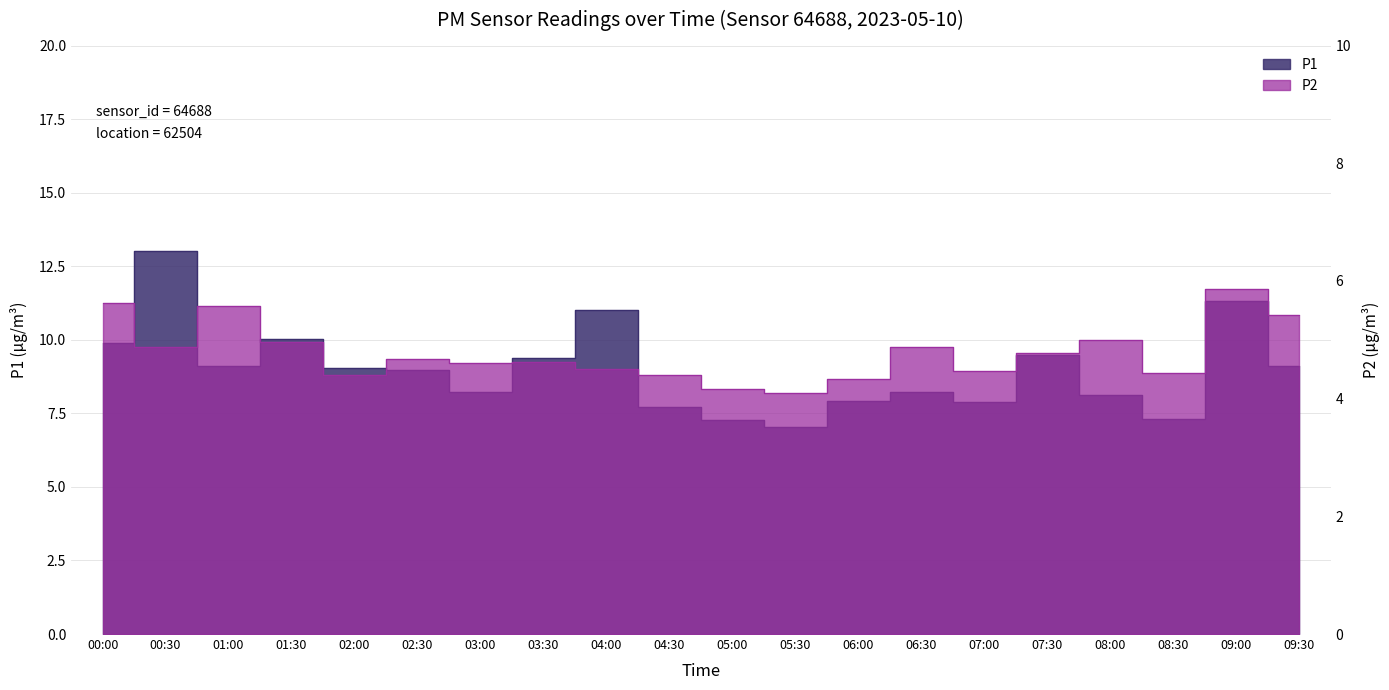

Which category has the lowest value across all series?

05:30